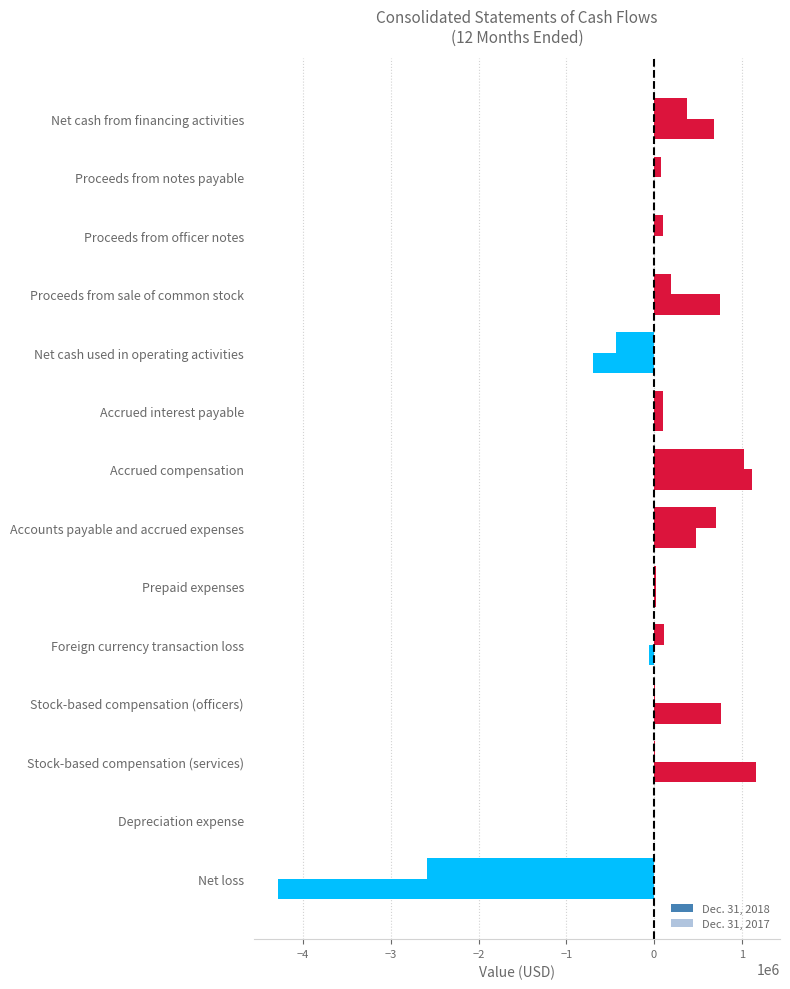

How many series are shown in this chart?

2